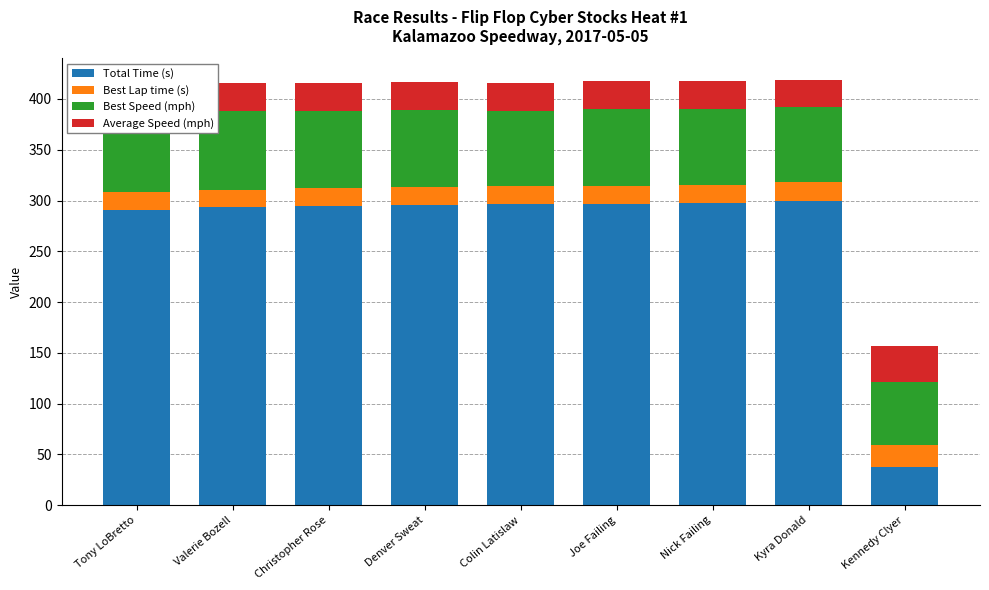

What is the total value across all series at Colin Latislaw?

415.4